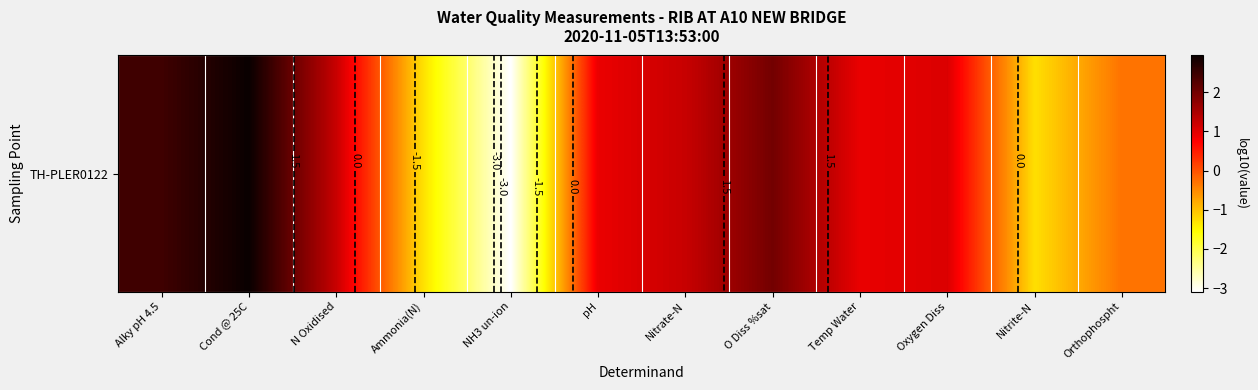

How many negative values are there?

4